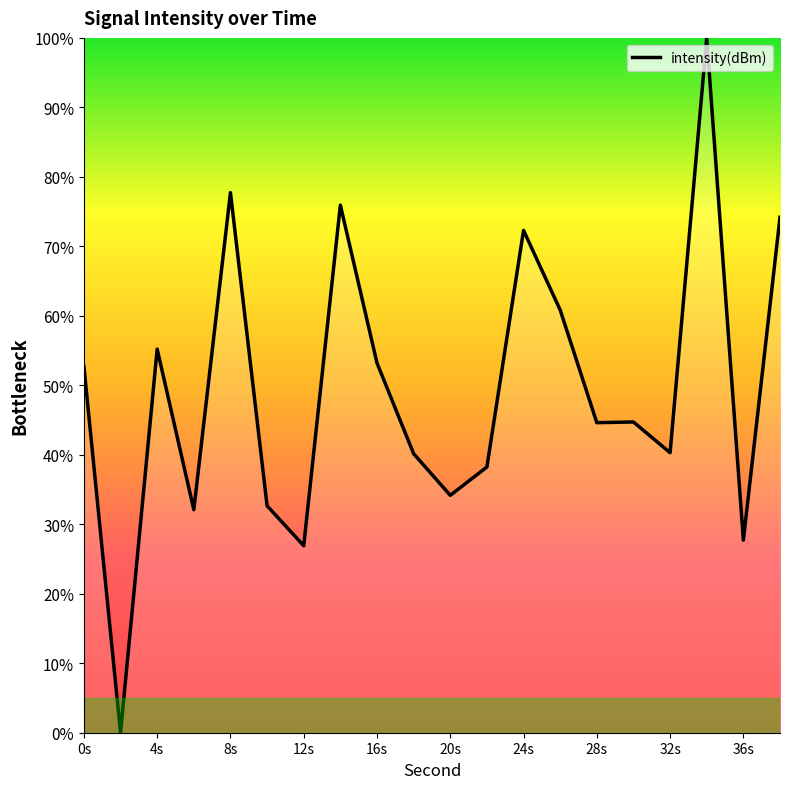

How many positive values are there?

19